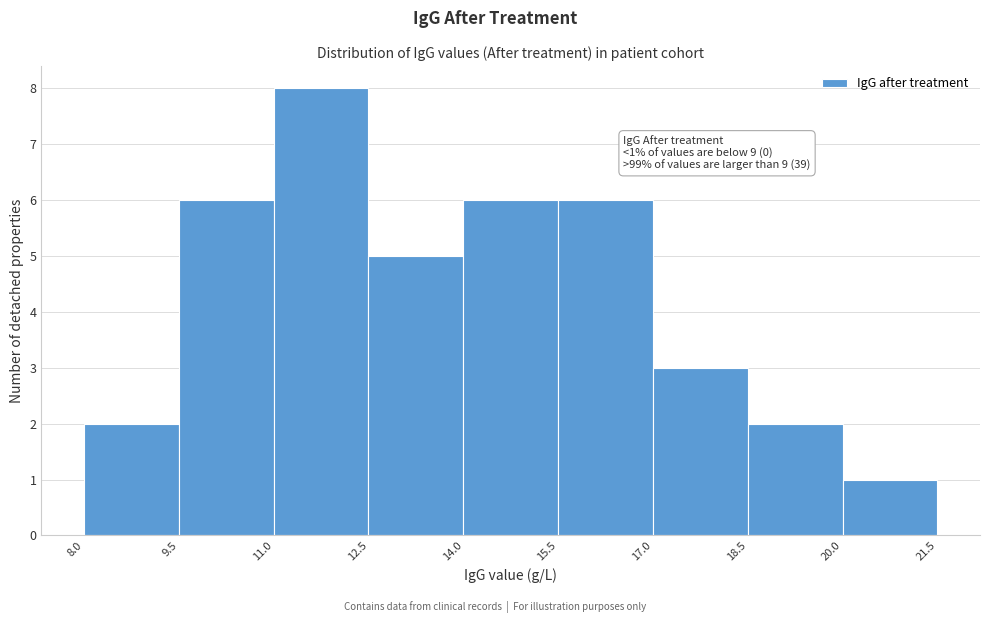

Over which range of the x-axis is the bar tallest?

11.0 to 12.5